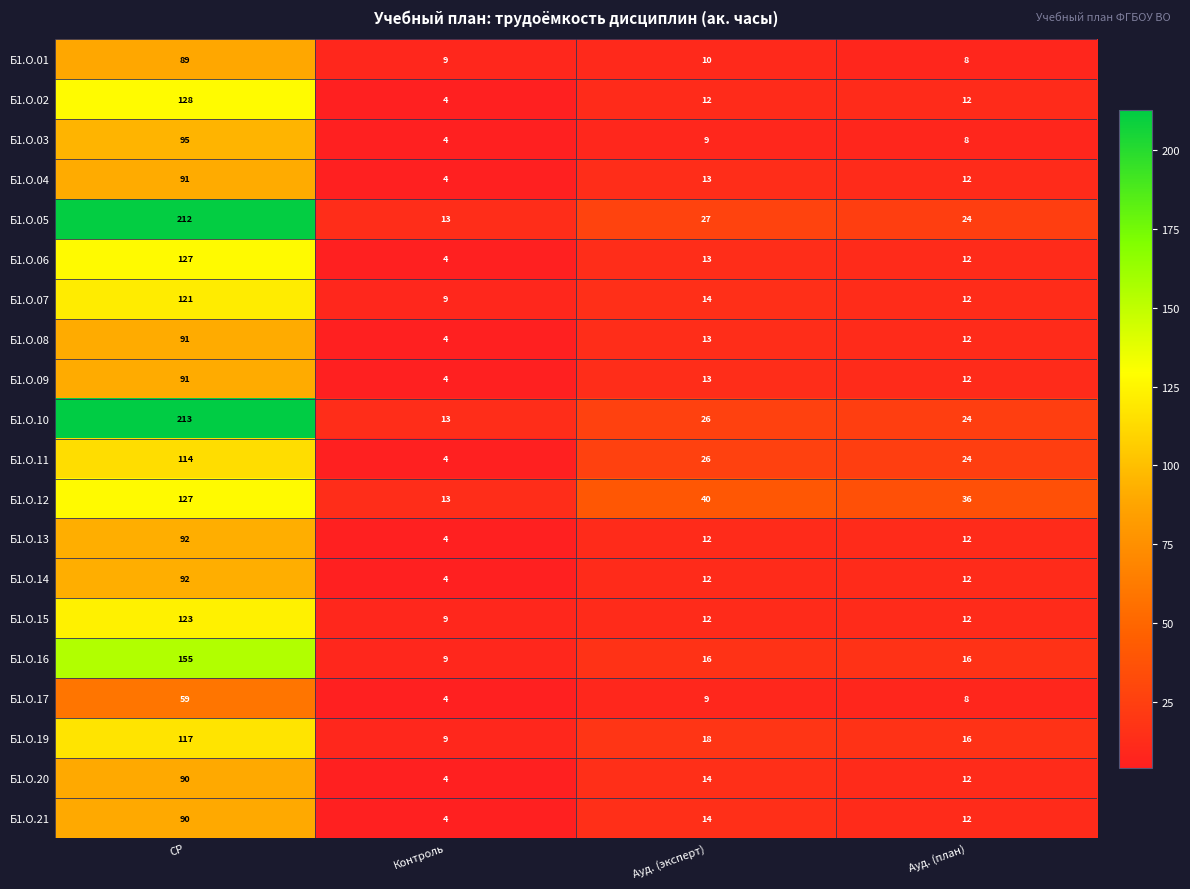

Between Контроль and Ауд. (план), which series saw the biggest shift?

Б1.О.12